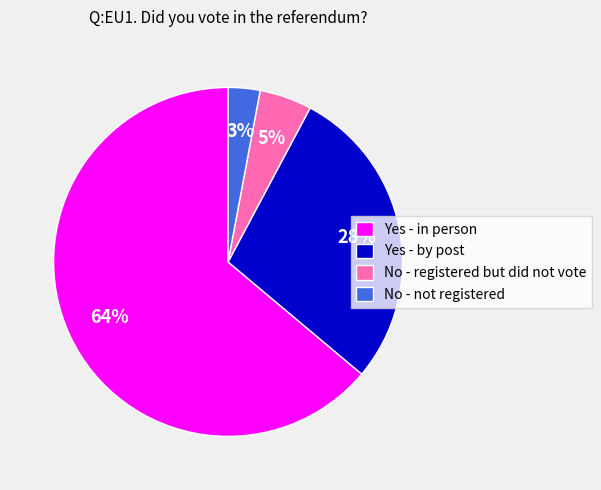

The Yes - in person slice represents 64% of the pie. True or false?

True